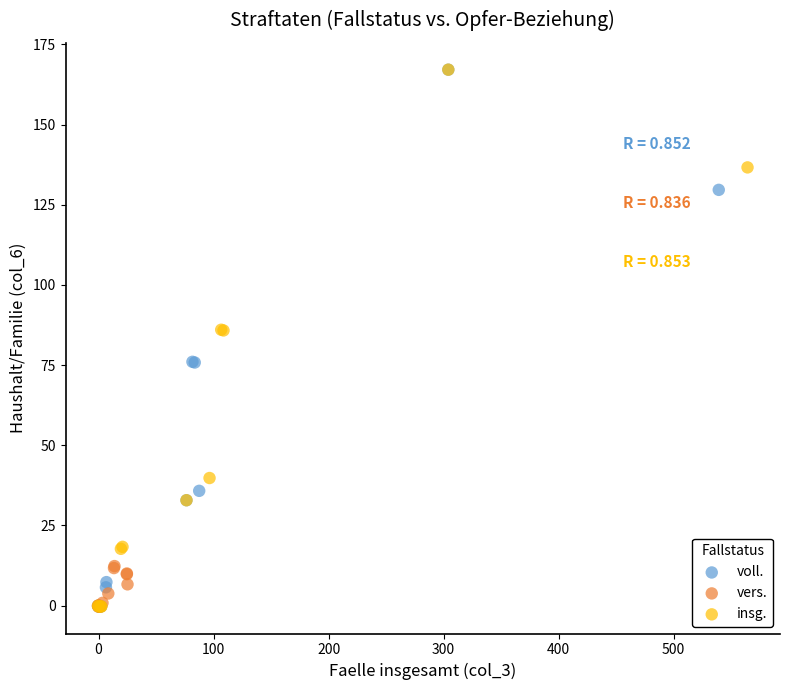

What are all the series names shown in the legend?

voll., vers., insg.